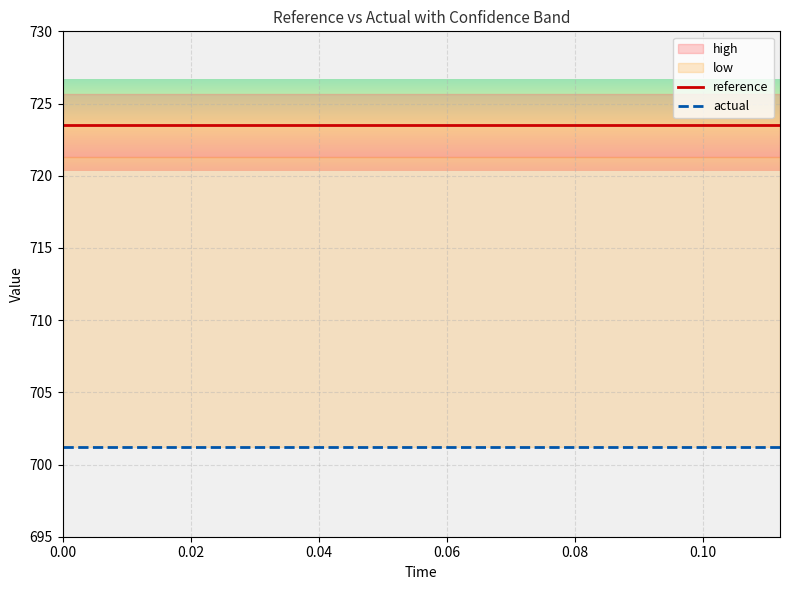

How many lines are shown in the chart?

2